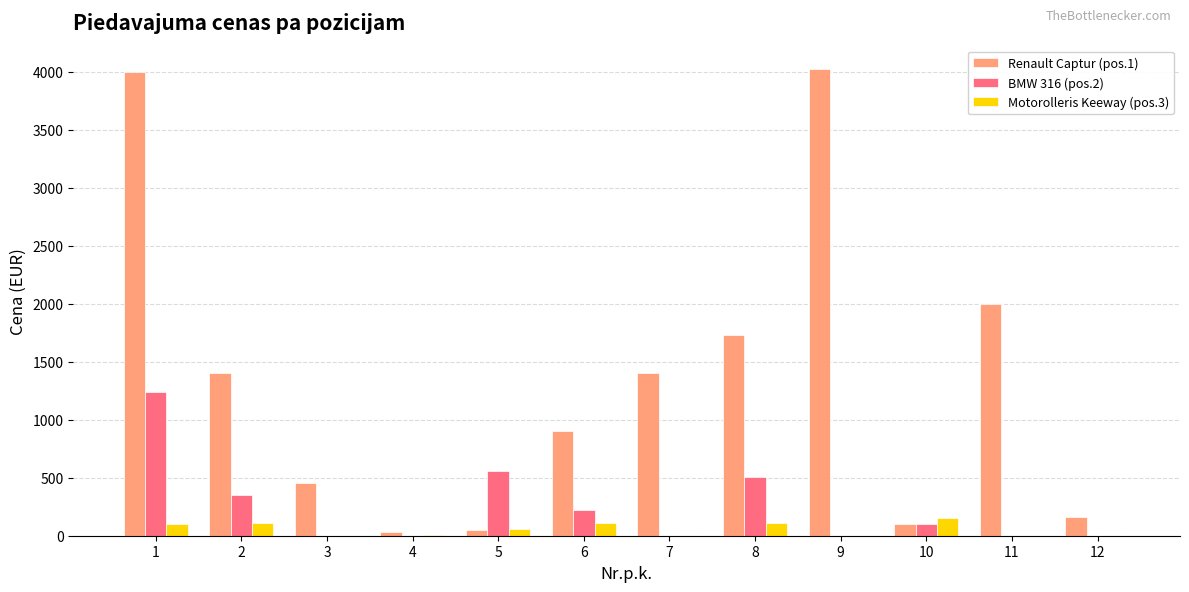

How many groups of bars are there?

12